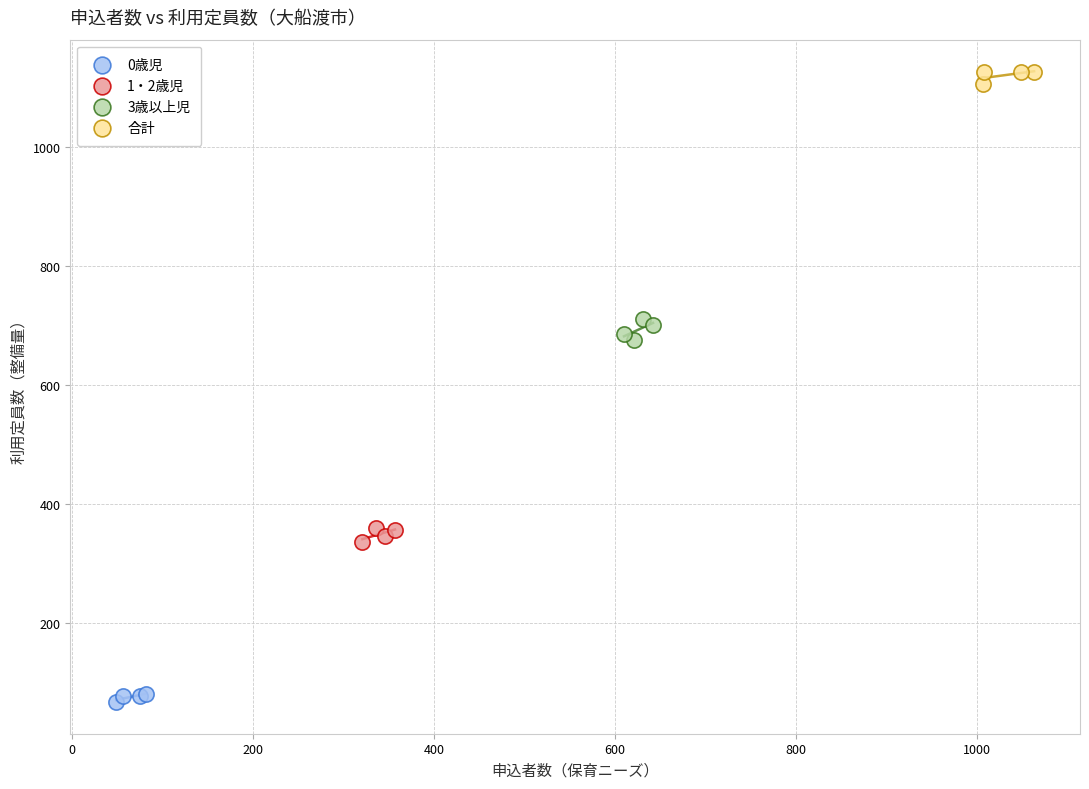

Which series contains the highest Y value?

合計